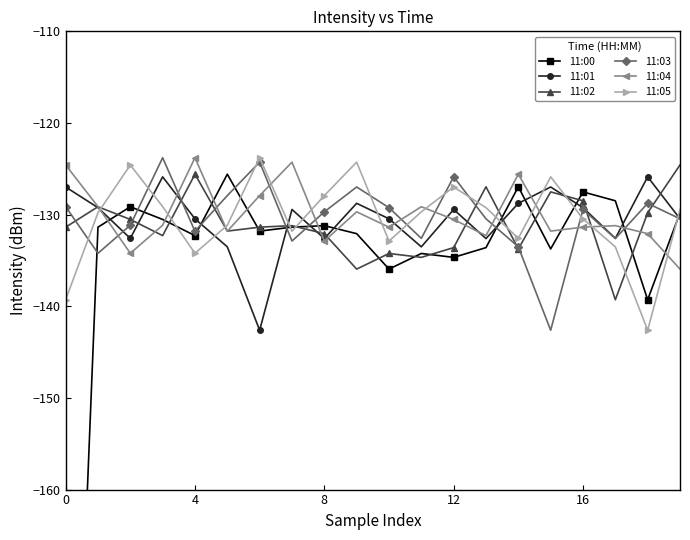

The 11:02 series shows -217.8 at 4. True or false?

False